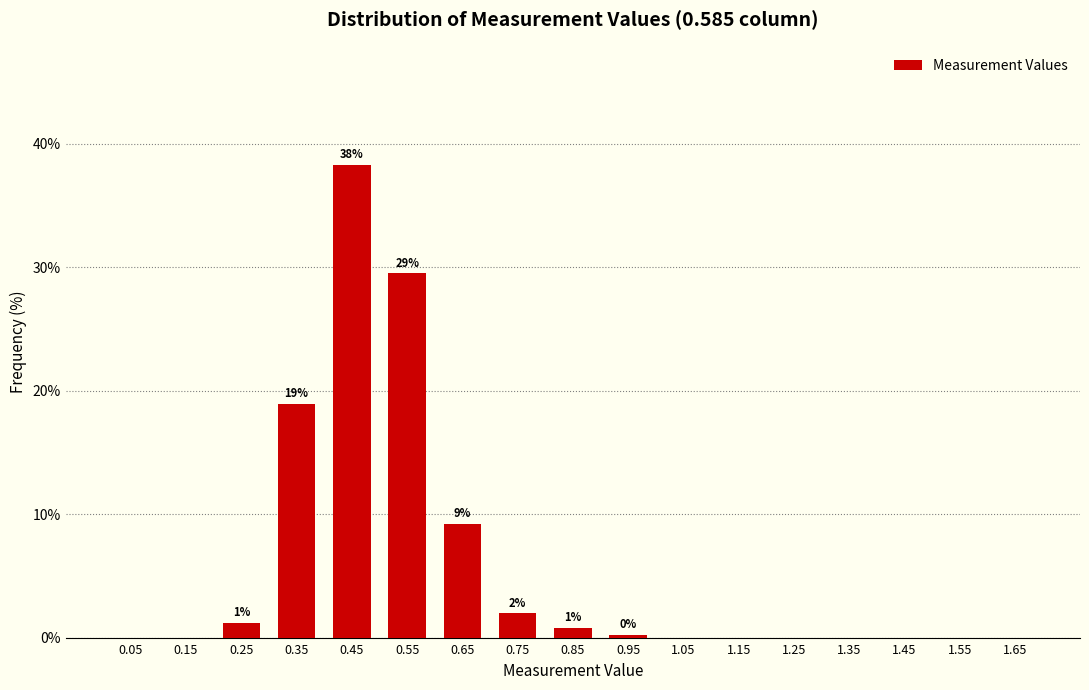

Over which range of the x-axis is the bar tallest?

0.4 to 0.5